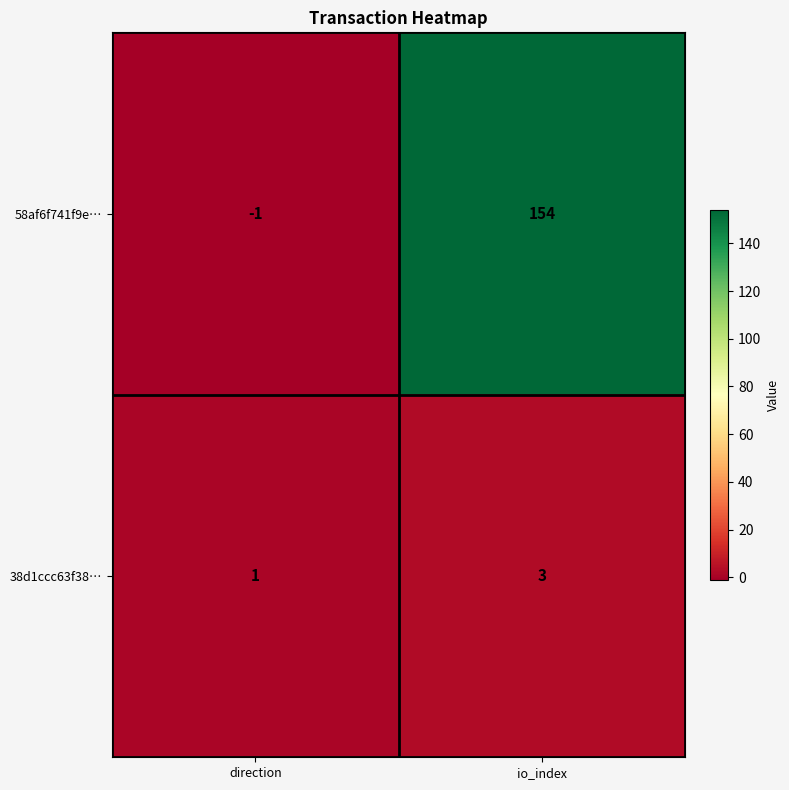

How many series are shown in this chart?

2